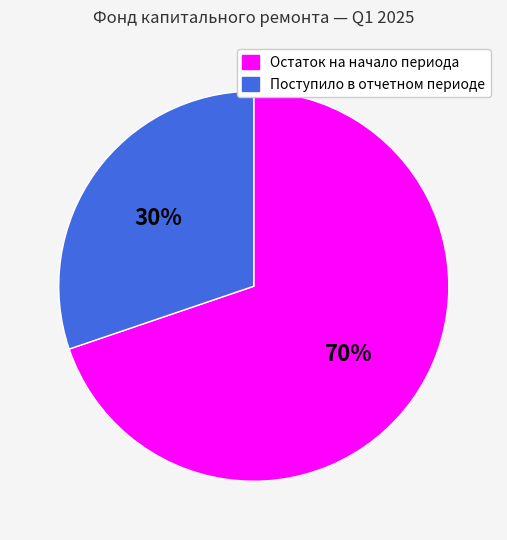

To the nearest percent, what is the difference between the Поступило в отчетном периоде and Остаток на начало периода slice percentages?

40%